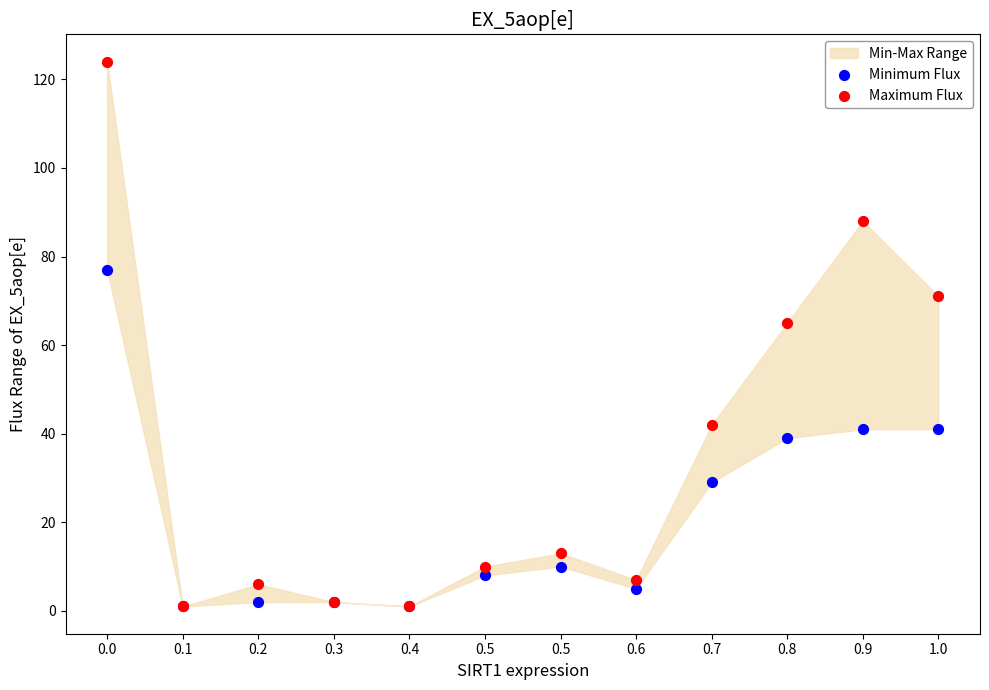

In the Maximum Flux series, what Y value is closest to 62?

65